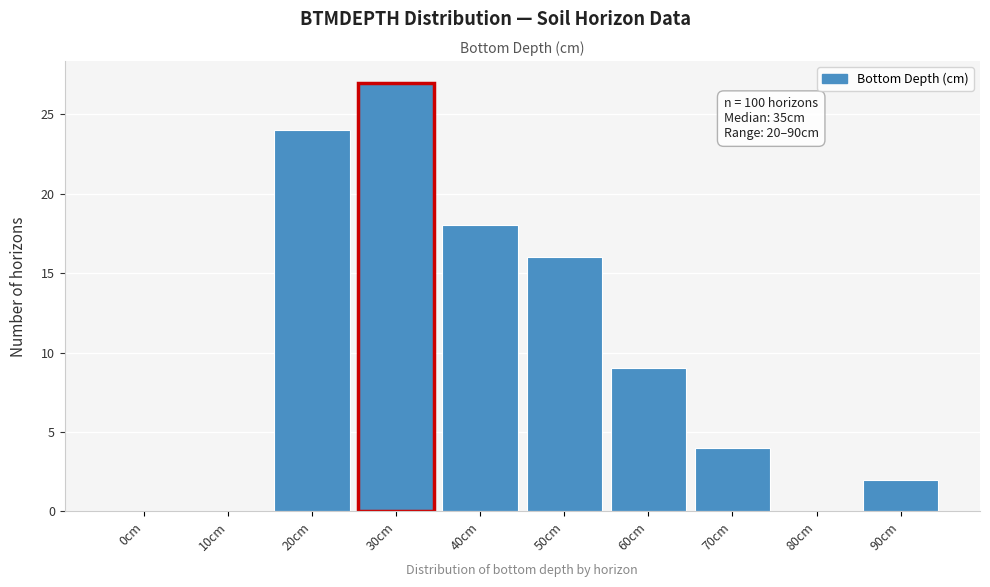

Reading left to right, extract all data points from this chart.

0cm=0	10cm=0	20cm=24	30cm=27	40cm=18	50cm=16	60cm=9	70cm=4	80cm=0	90cm=2